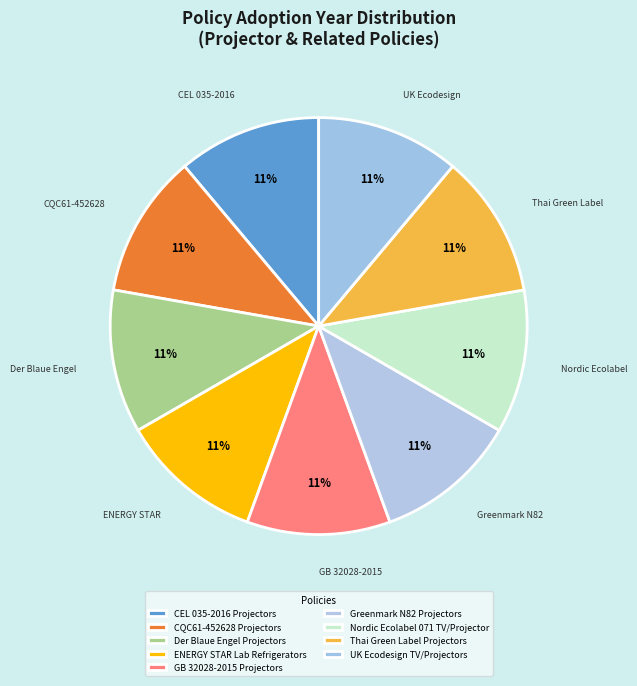

How many slices are in this pie chart?

9